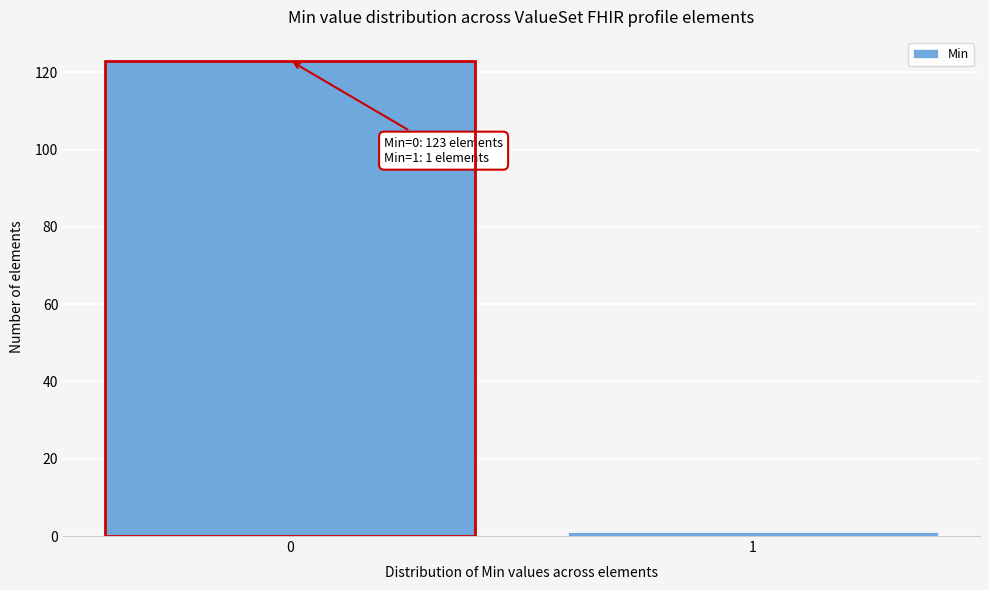

Reading left to right, what are all the values shown in this chart?

123	1